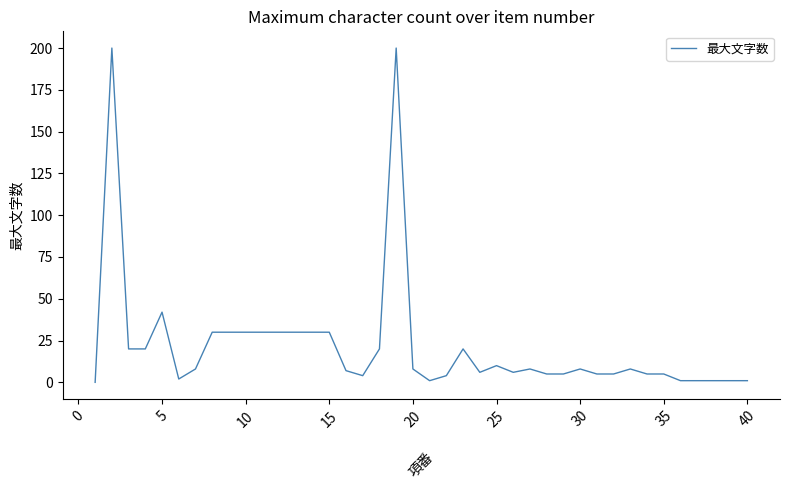

What is the maximum value shown in the chart?

200